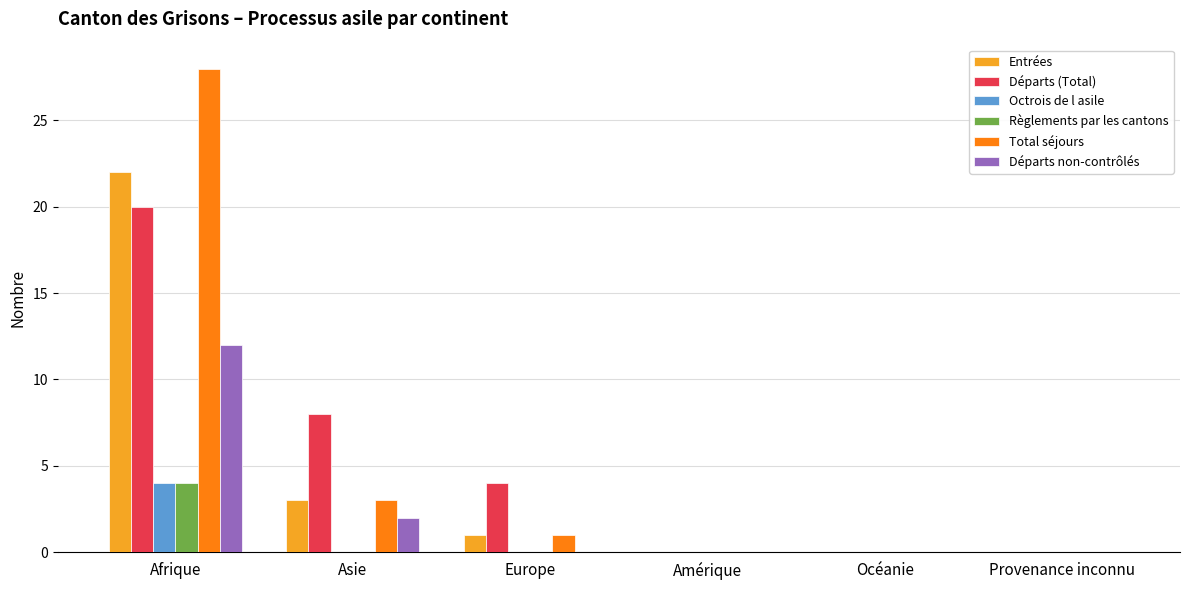

Which series changed the most between Asie and Provenance inconnu?

Départs (Total)